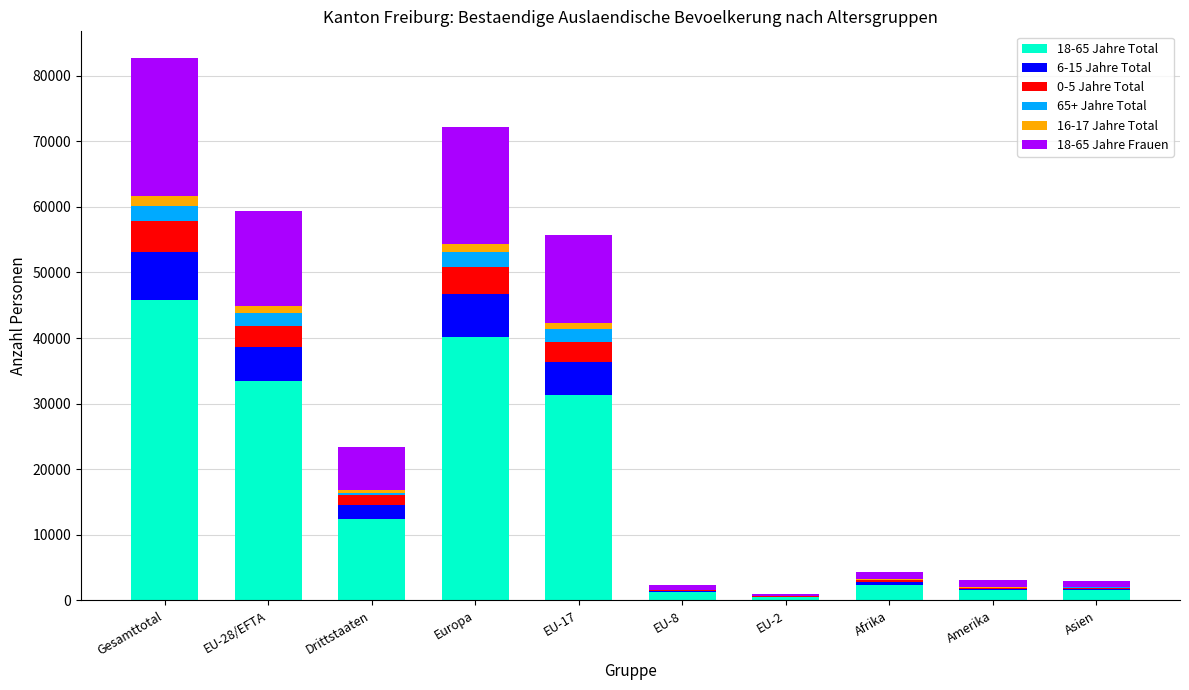

What is the average value of the 18-65 Jahre Total series?

17054